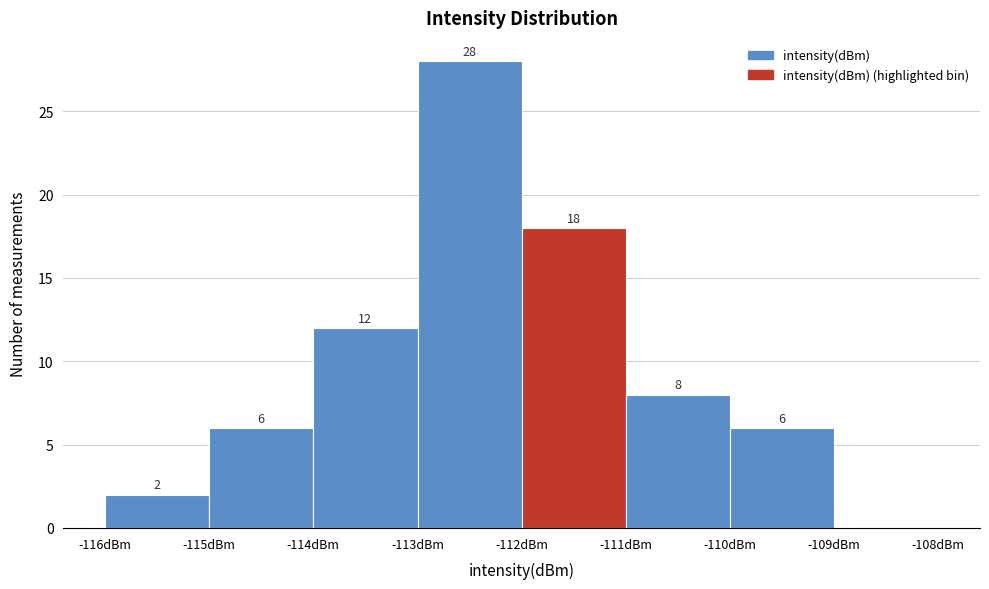

Which range on the x-axis has the tallest bar?

-113 to -112